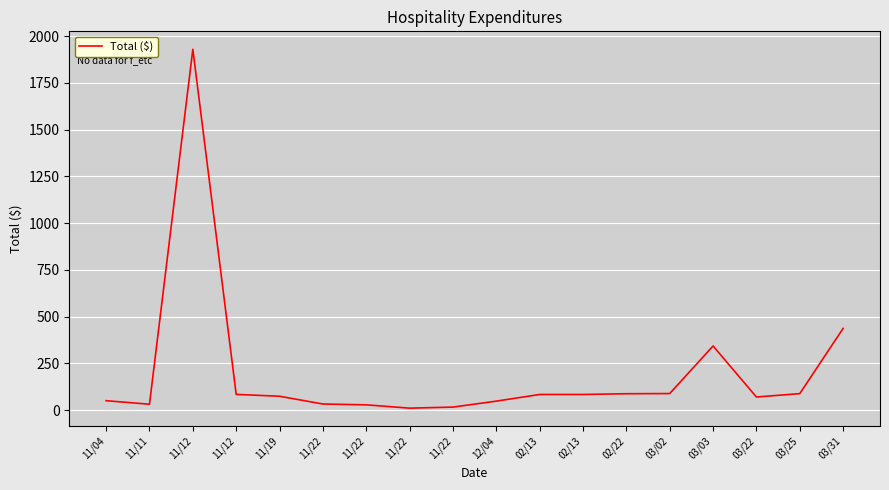

Reading left to right, what are all the values shown in this chart?

50.2	31.4	1929.4	84.0	74.0	32.5	28.1	10.4	16.0	47.9	83.5	83.5	87.5	88.4	342.8	69.9	88.0	436.8